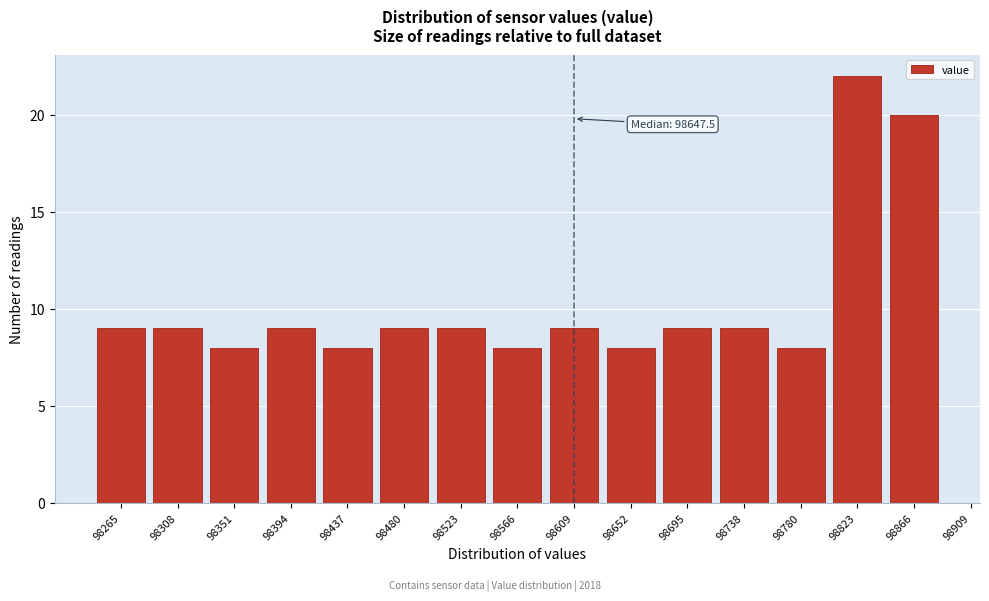

Reading left to right, extract all data points from this chart.

9	9	8	9	8	9	9	8	9	8	9	9	8	22	20